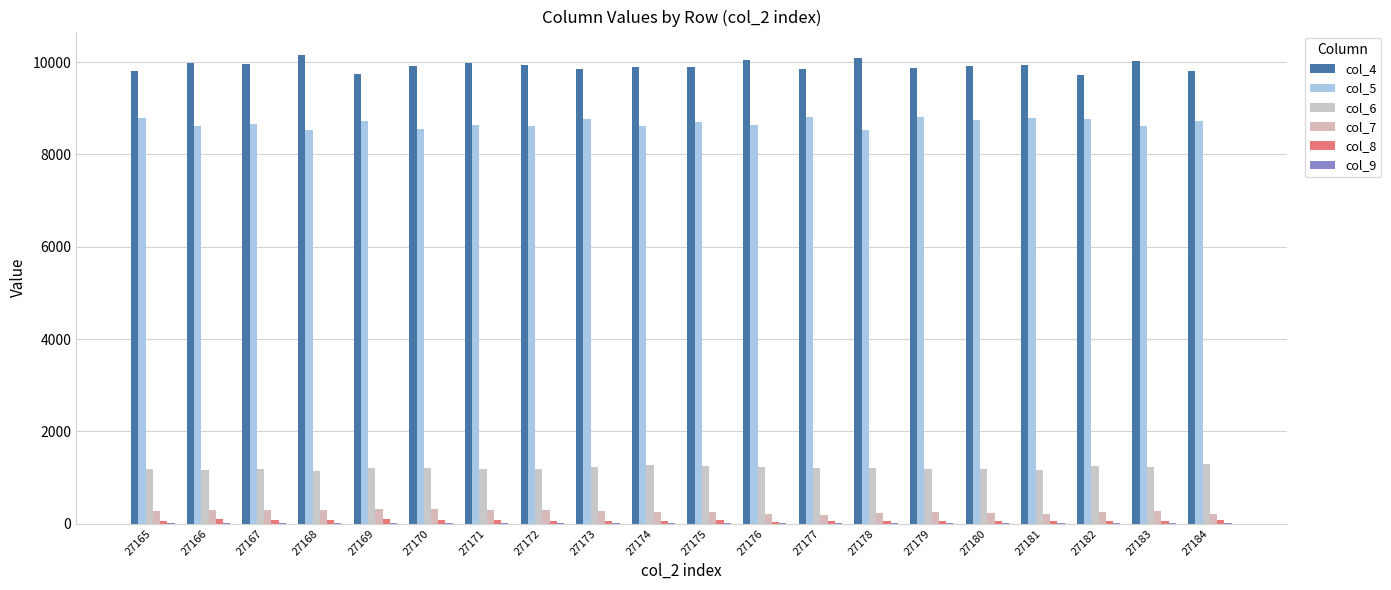

What is the value of the col_8 bar at the 13th from the left?

57